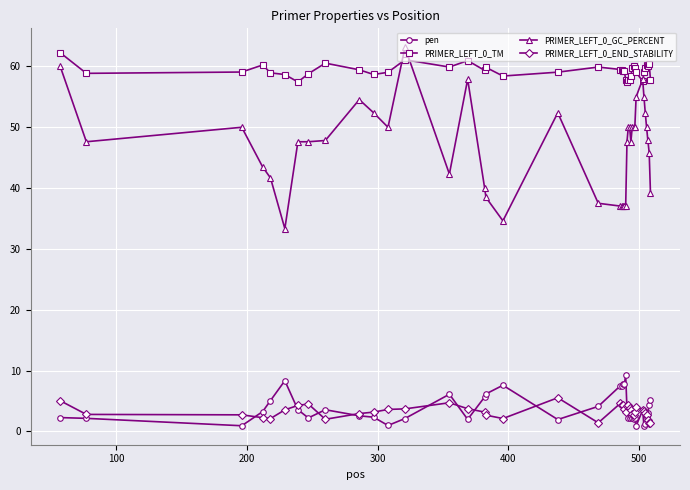

What is the minimum value for PRIMER_LEFT_0_GC_PERCENT?

33.3